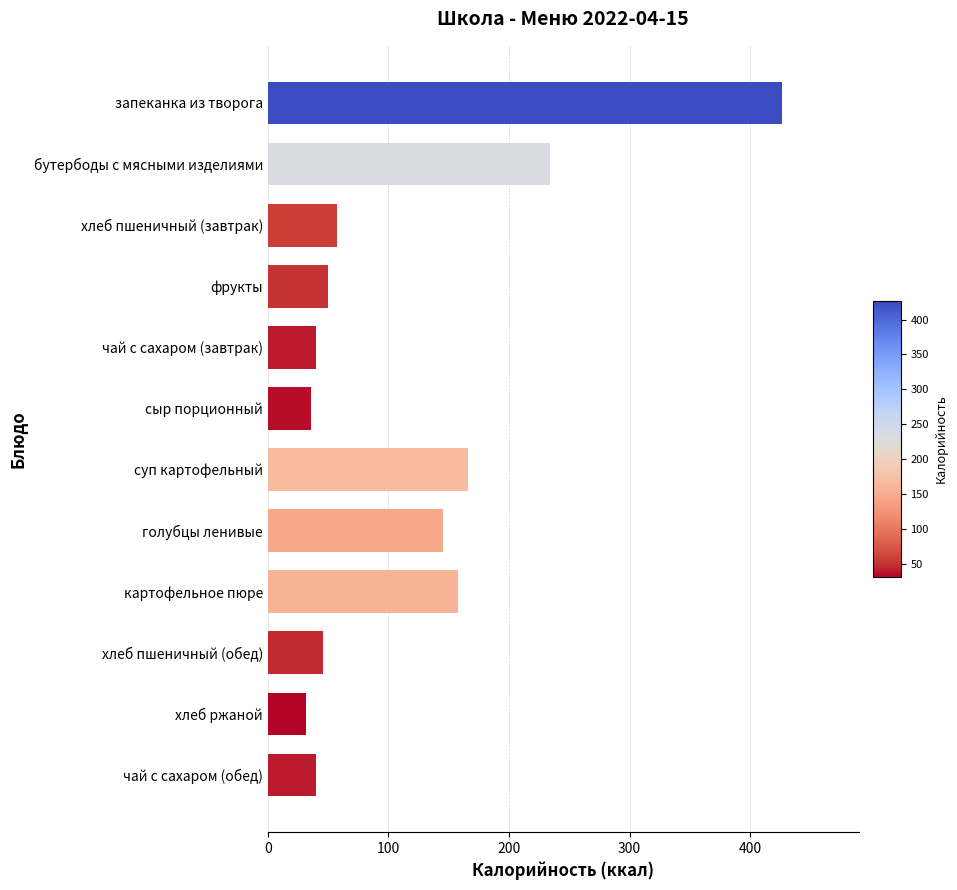

What is the maximum value shown in the chart?

426.1